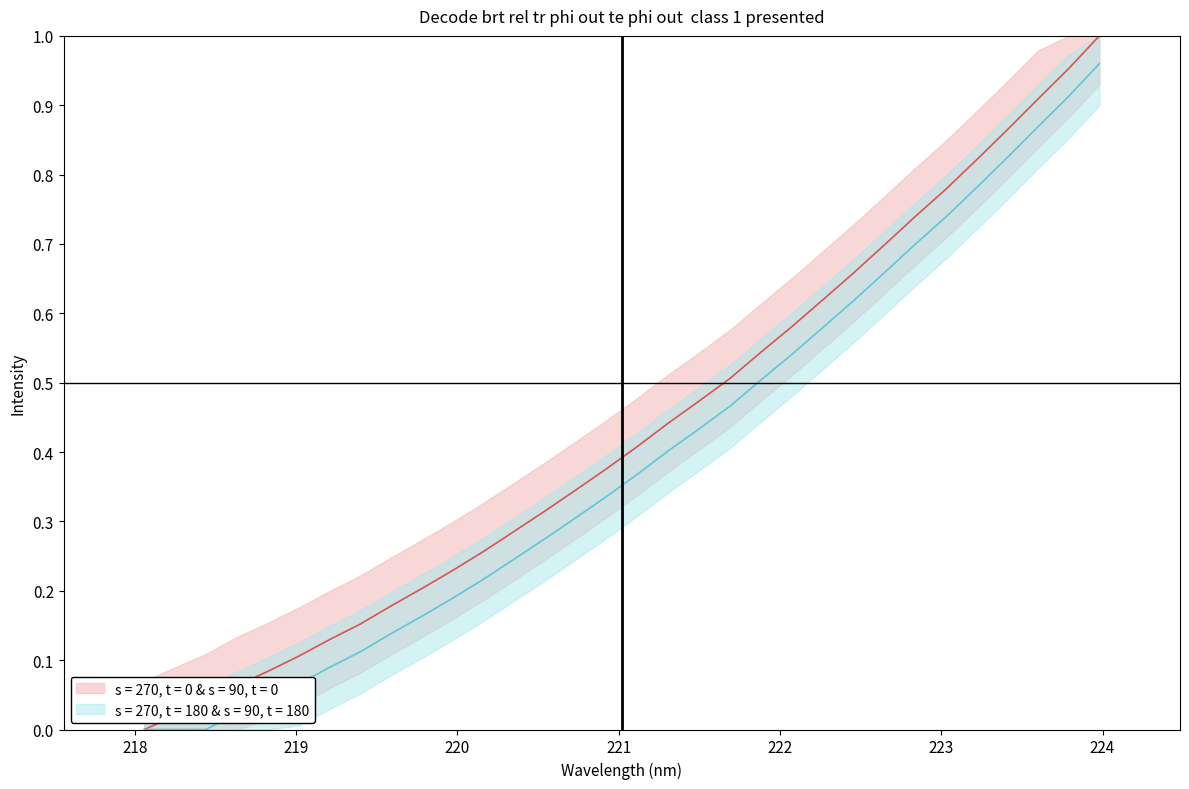

What is the label of the 24th point from the left?

222.4538